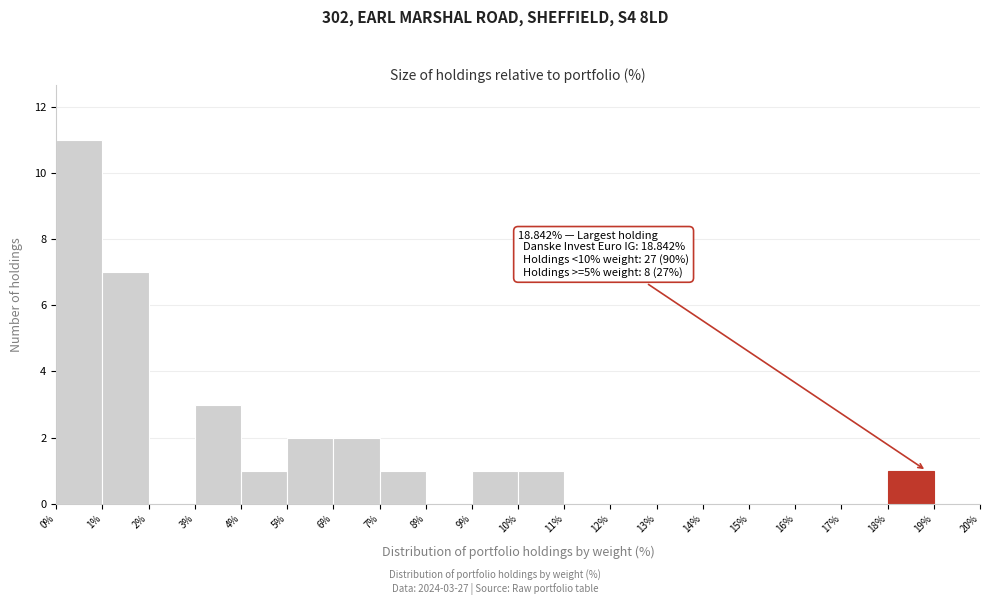

Over which range of the x-axis is the bar tallest?

0% to 1%